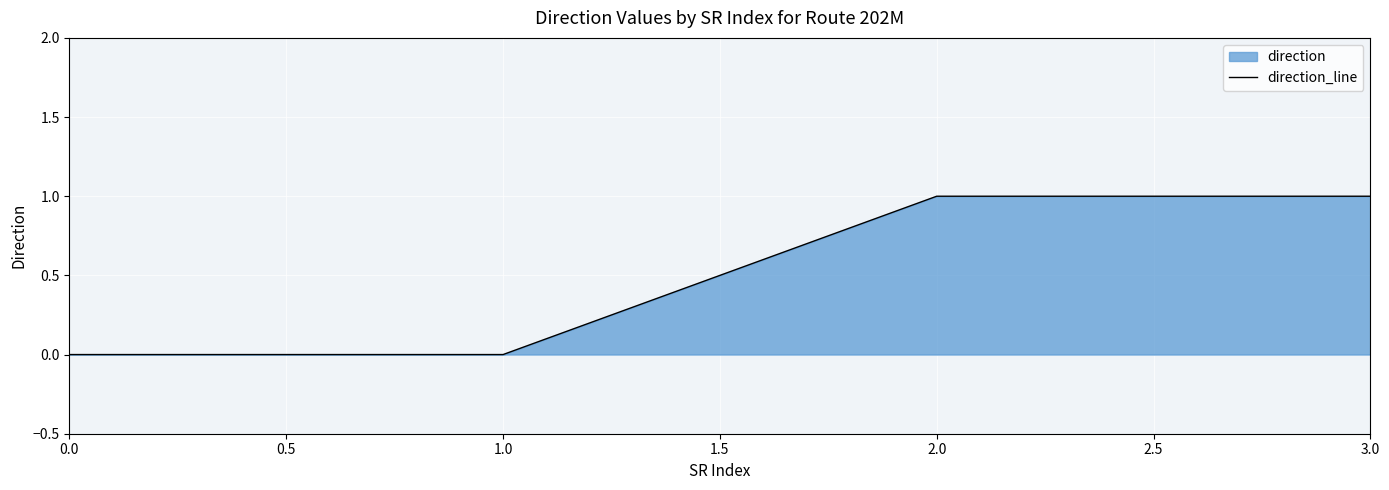

How many positive values are there?

2